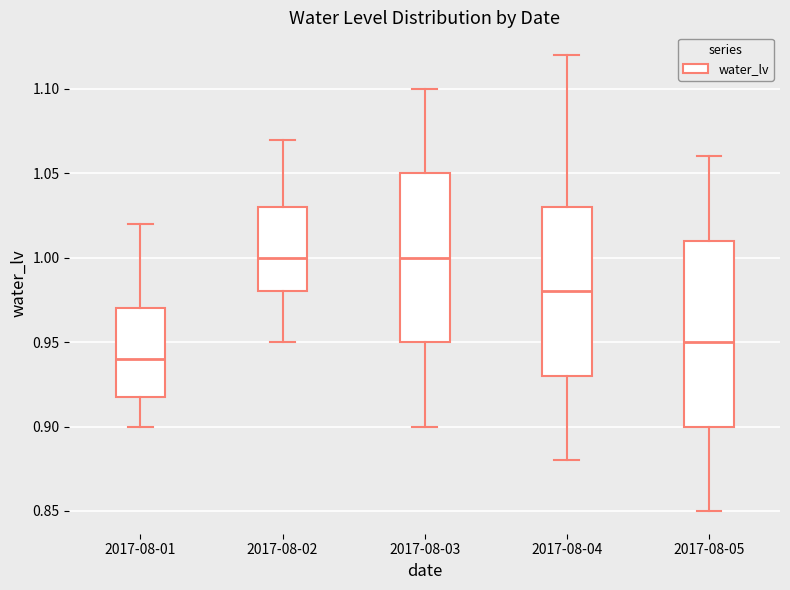

Which box is the tallest, from its lower edge to its upper edge?

2017-08-05